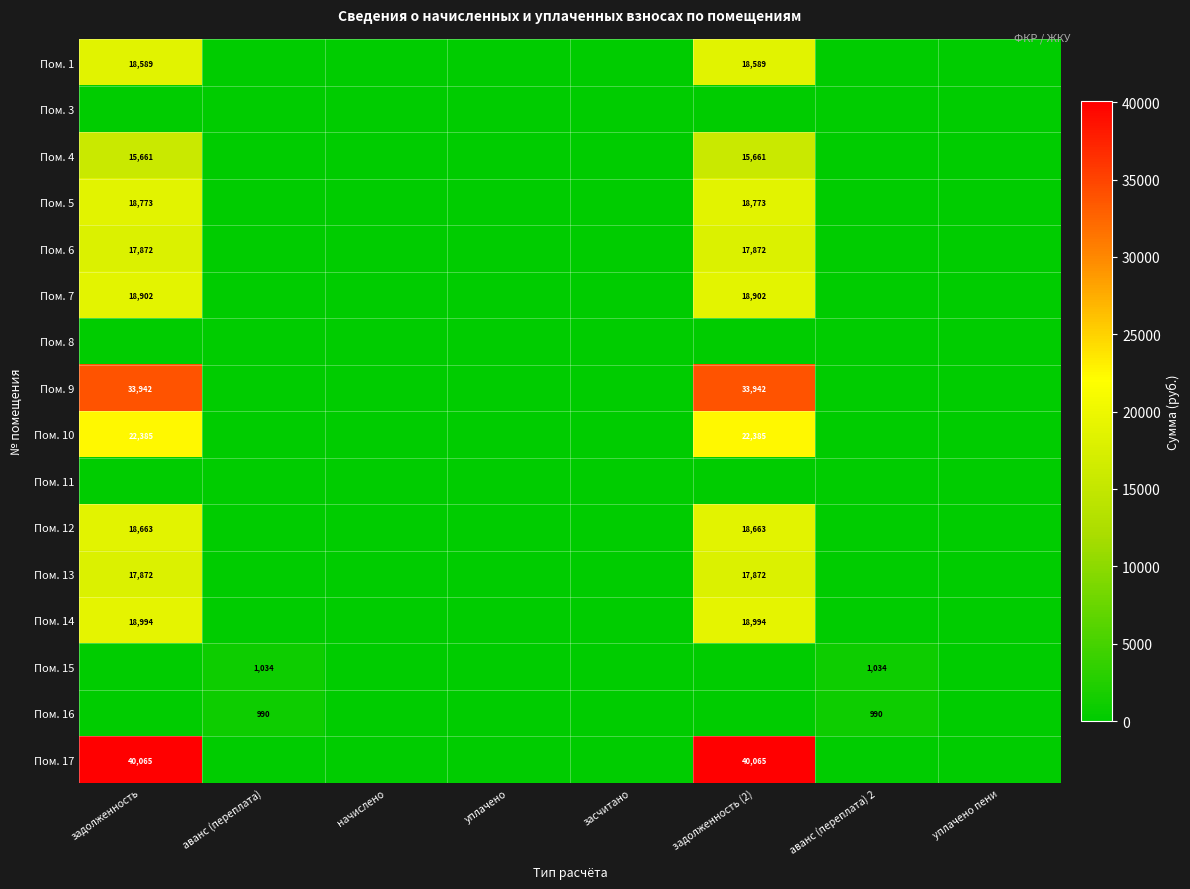

The value of Пом. 5 at задолженность (2) is 18773. True or false?

True